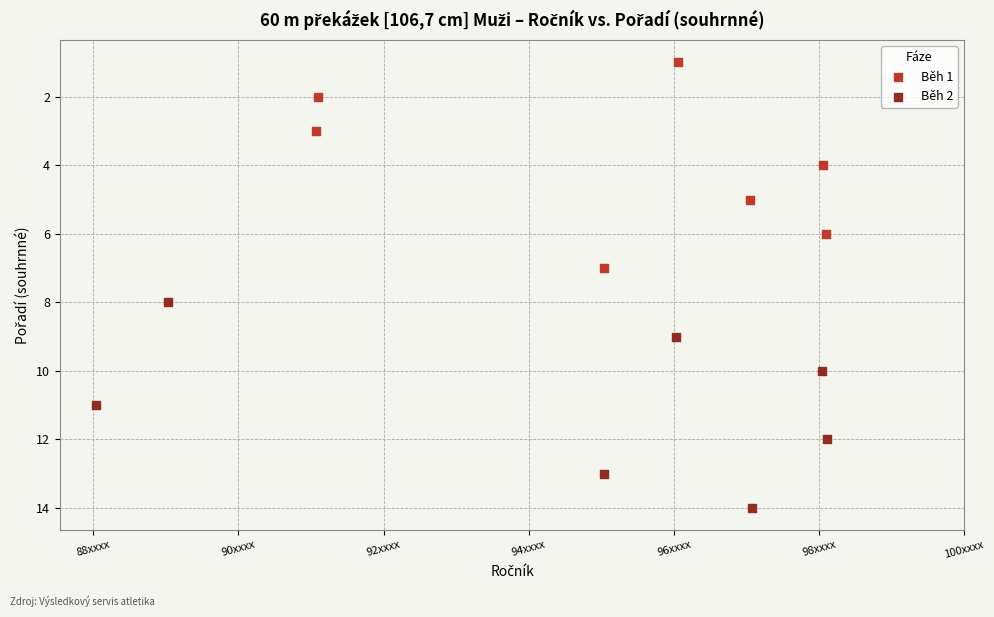

Which series reaches the maximum Y coordinate?

Běh 2